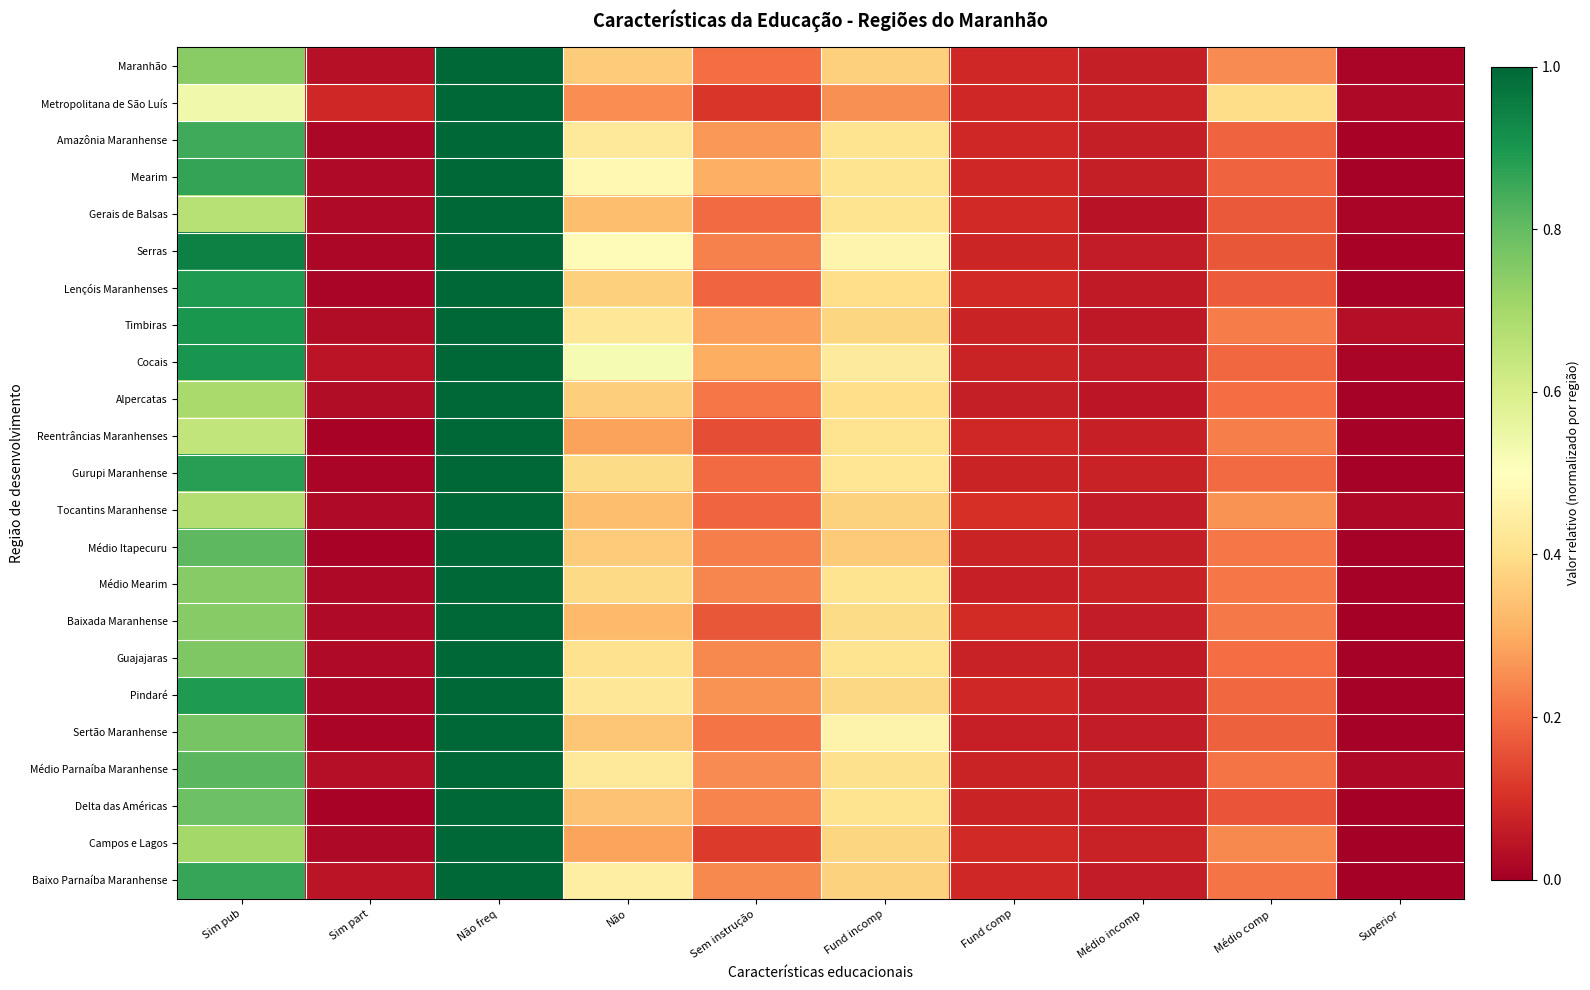

Which label corresponds to the smallest value in the chart?

Superior